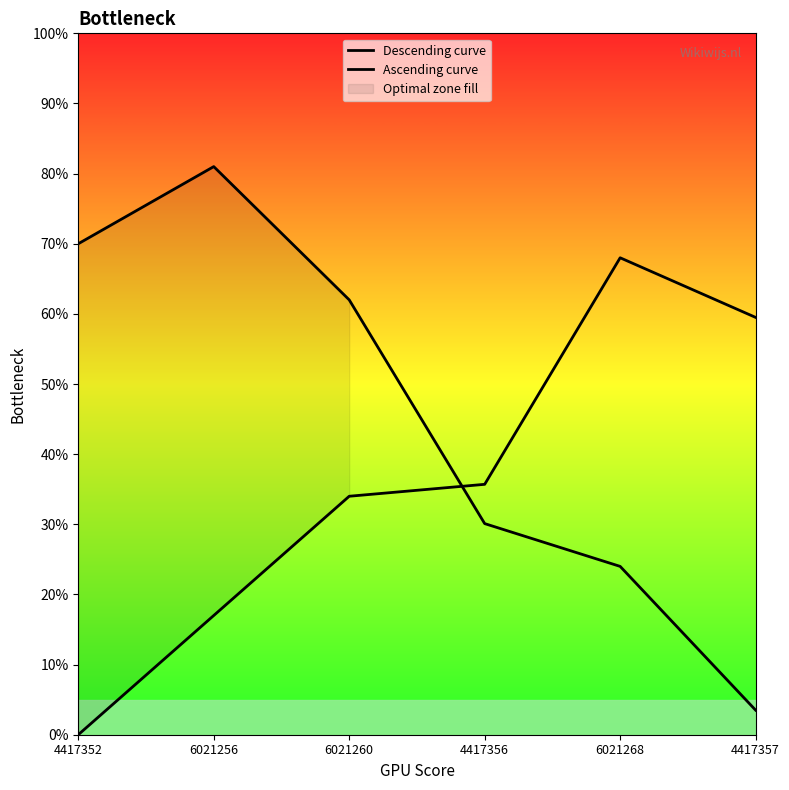

What is the greatest value displayed?

81.0